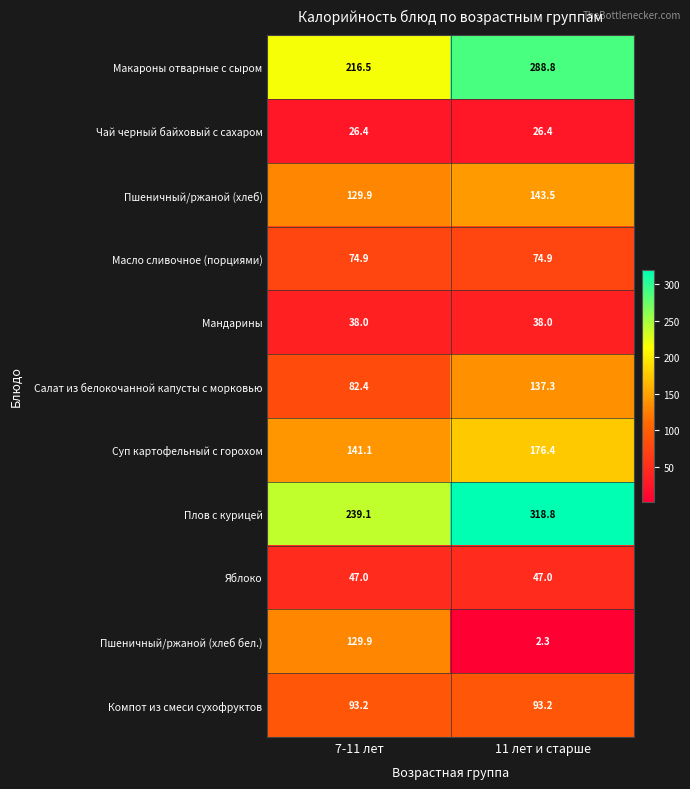

Which category has the lowest value across all series?

11 лет и старше